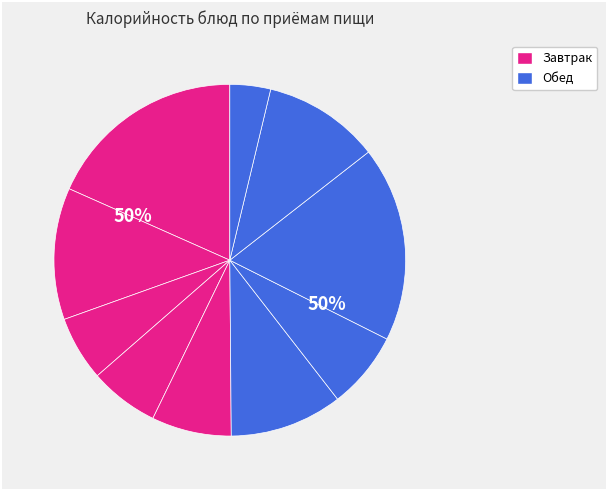

What is the largest slice in the pie chart?

Каша геркулесовая